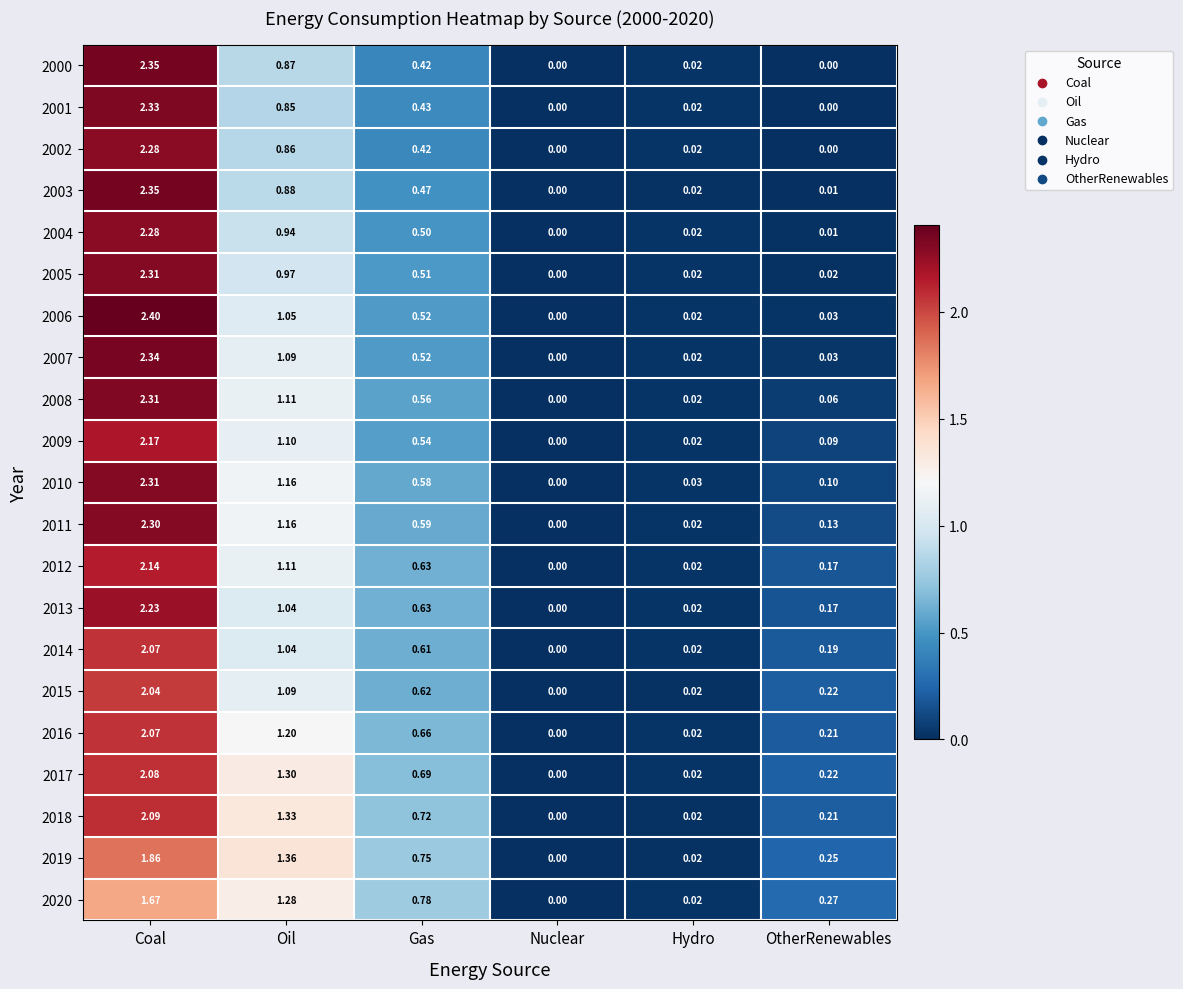

Which series has the widest spread of values?

2006